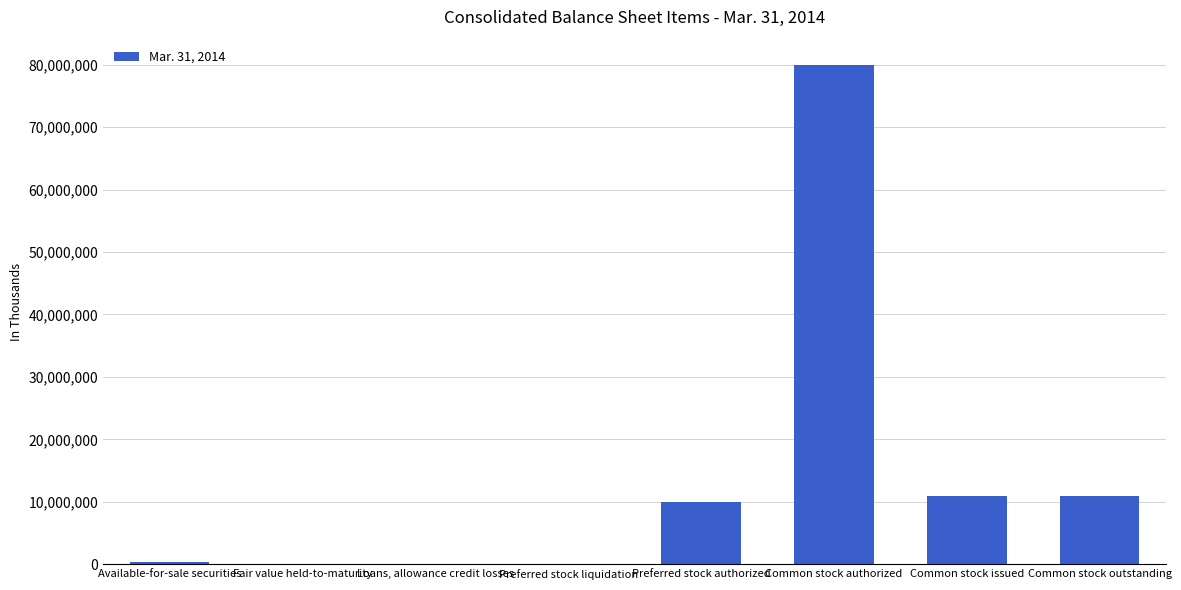

The chart shows a value of 80000000 at Common stock authorized. True or false?

True